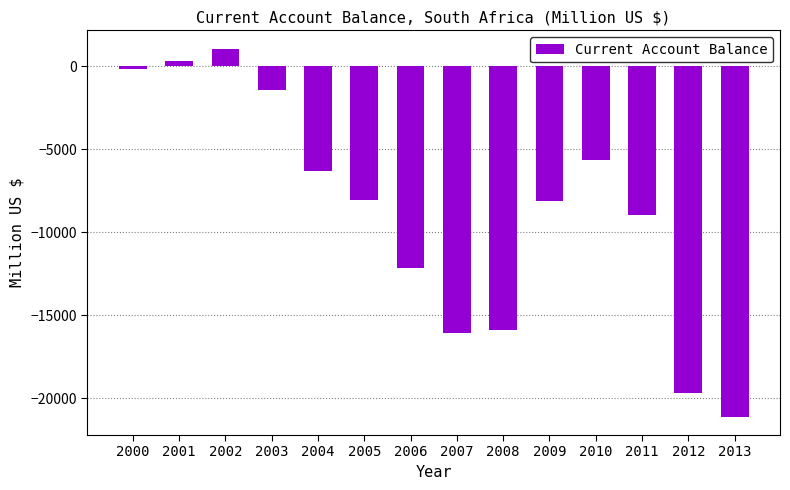

What is the maximum value shown in the chart?

1043.7